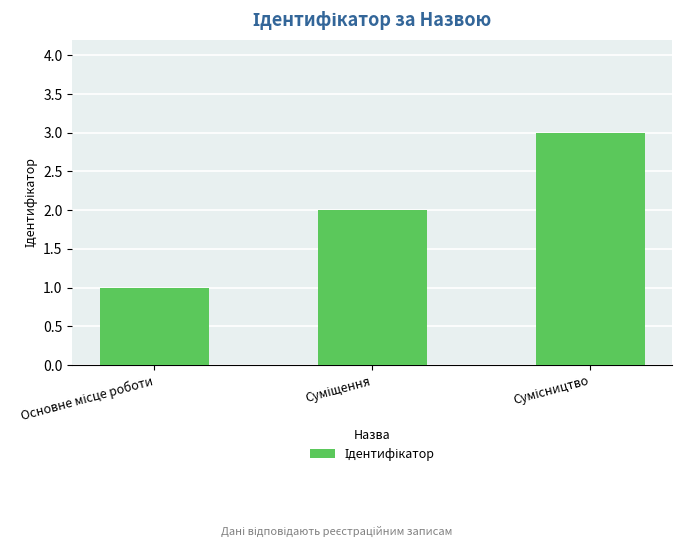

How many series are shown in this chart?

1